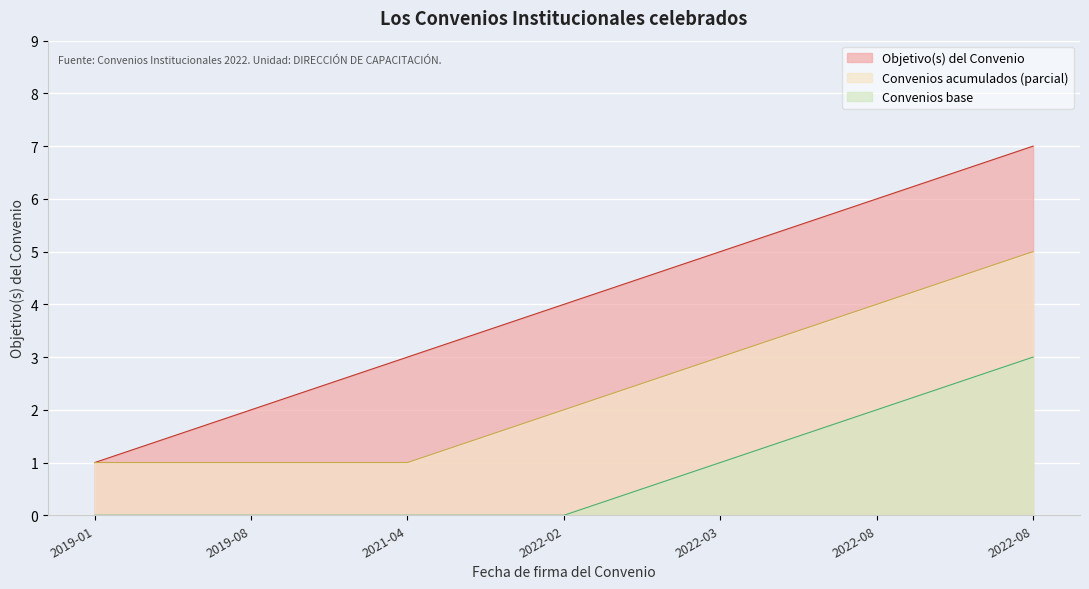

What are all the series names shown in the legend?

Objetivo(s) del Convenio, Convenios acumulados (parcial), Convenios base